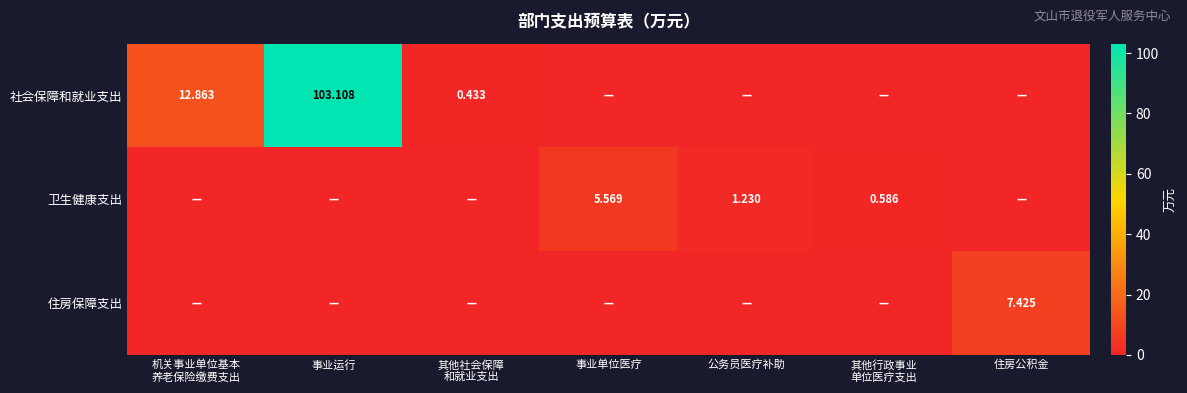

Count the 住房保障支出 values in the range 0 to 1.

6